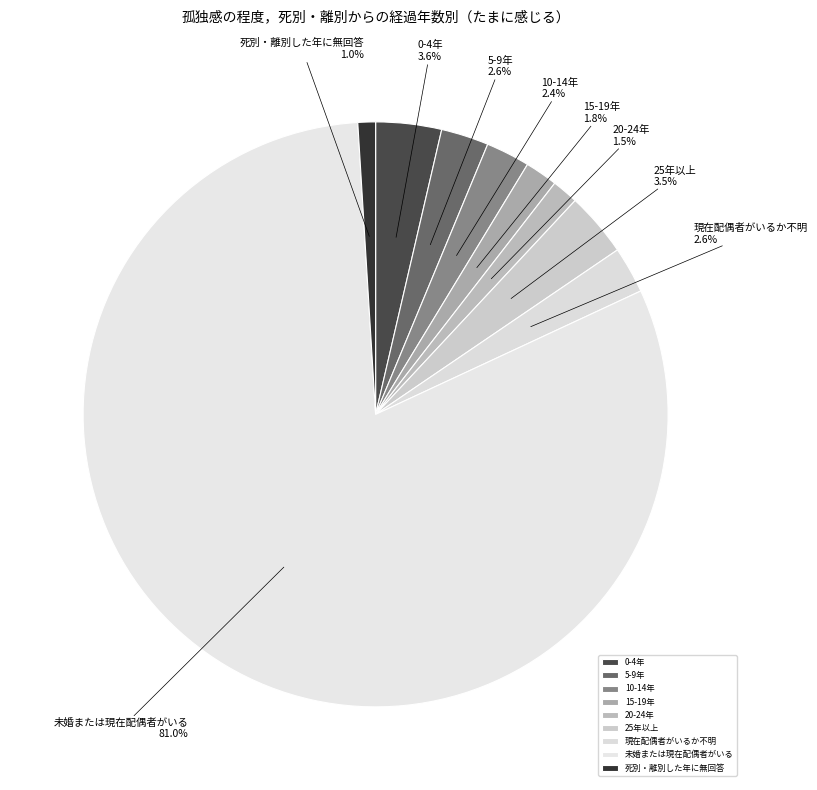

To the nearest percent, what is the average slice percentage?

11%